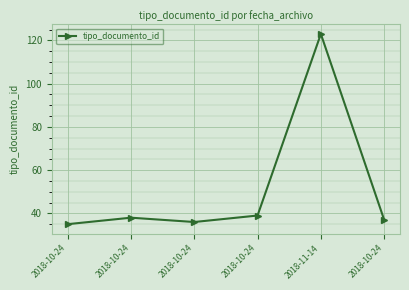

What is the label of the 6th point from the right?

2018-10-24